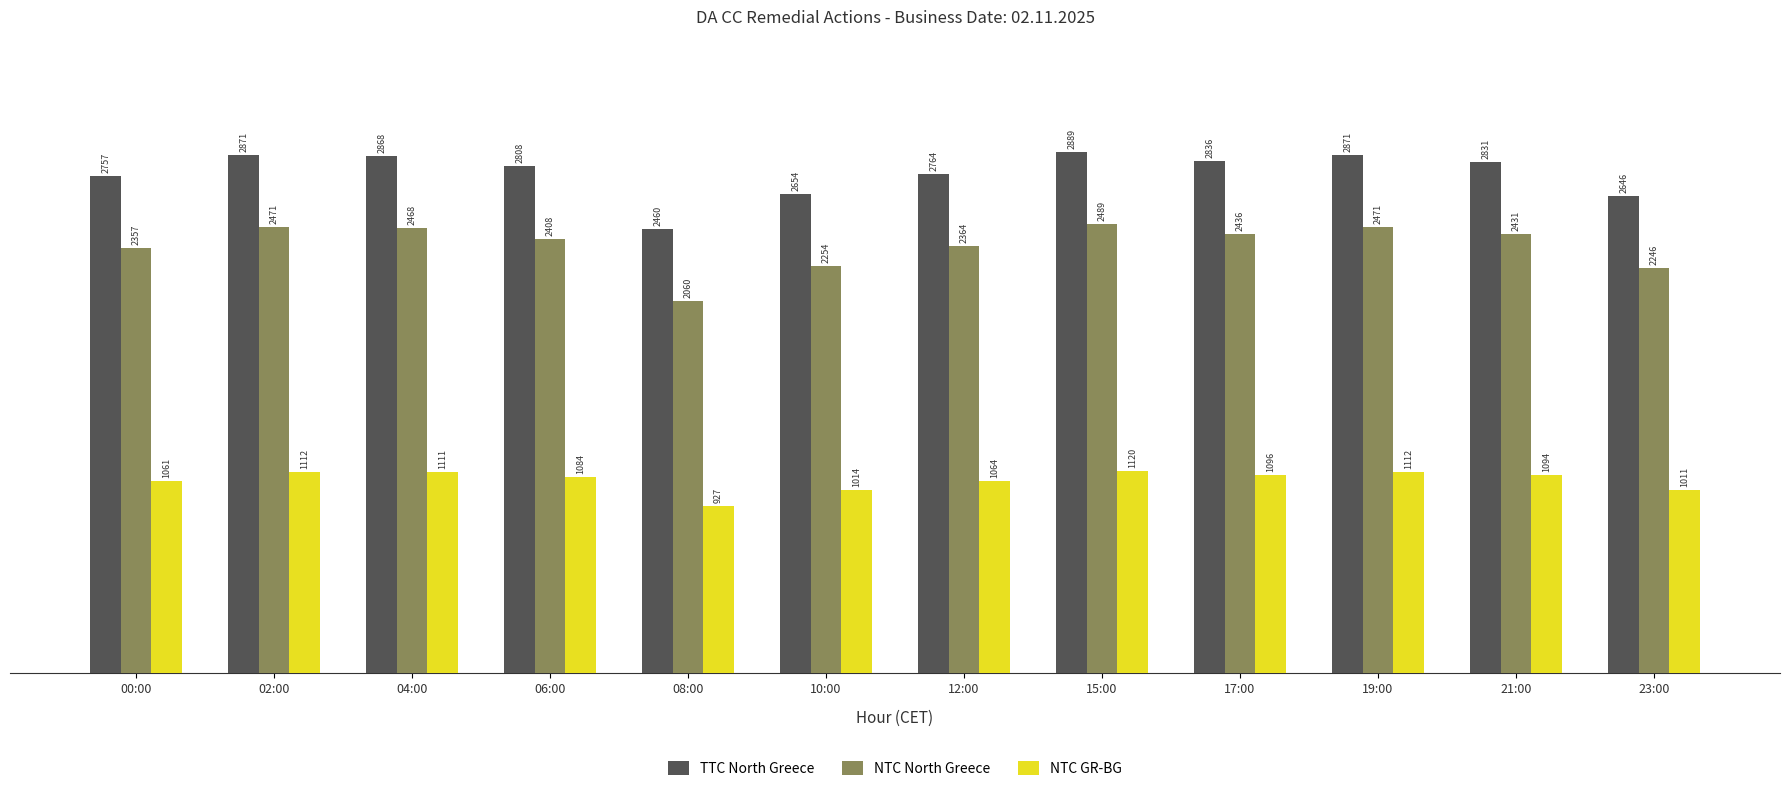

What is the maximum value shown in the chart?

2889